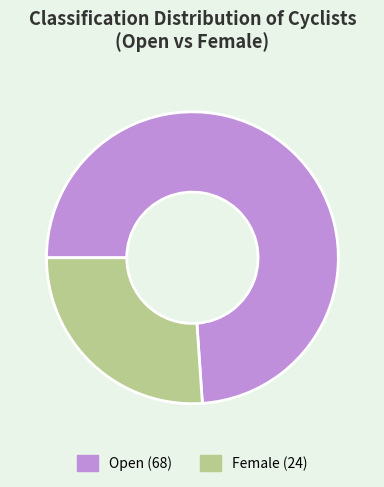

Rank the categories by value from highest to lowest.

Open, Female